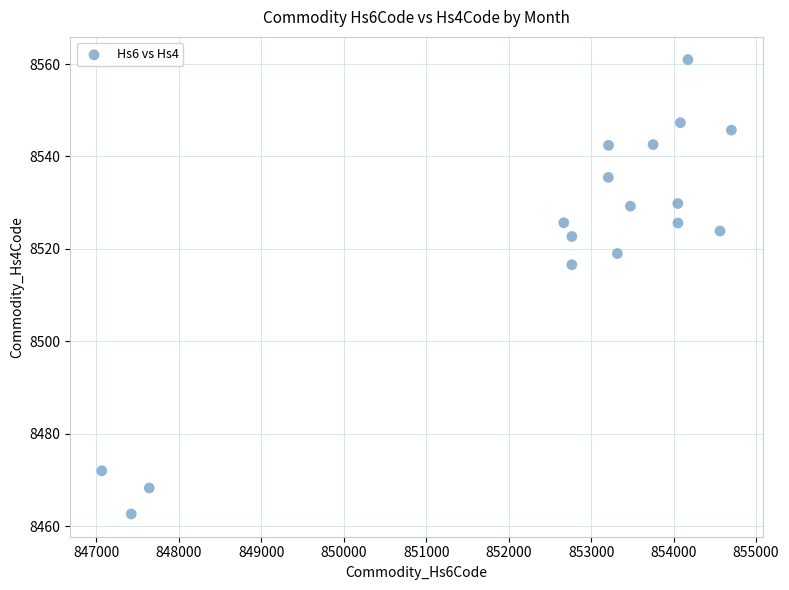

What Y value in the scatter plot is closest to 8511?

8516.6